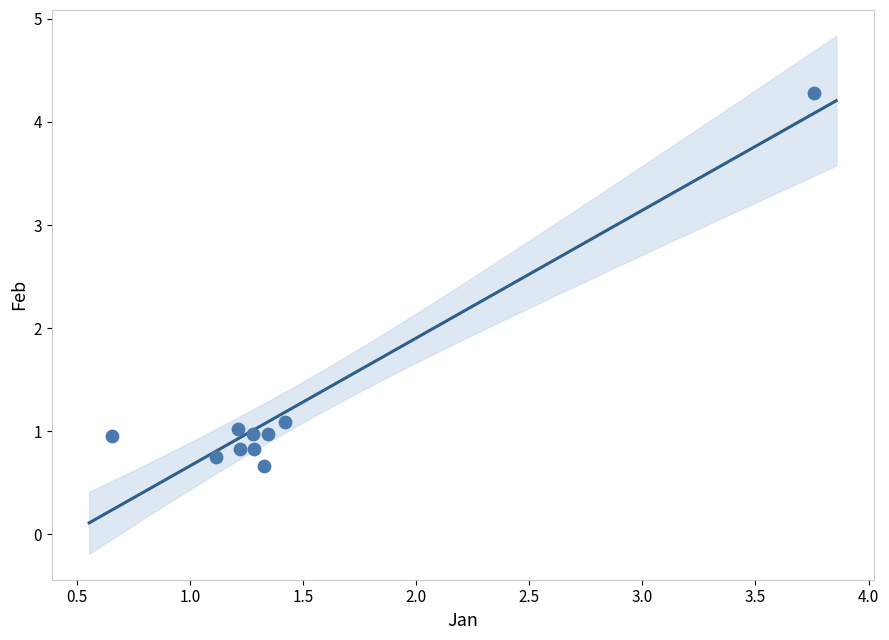

What Y value in the scatter plot is closest to 2?

1.1